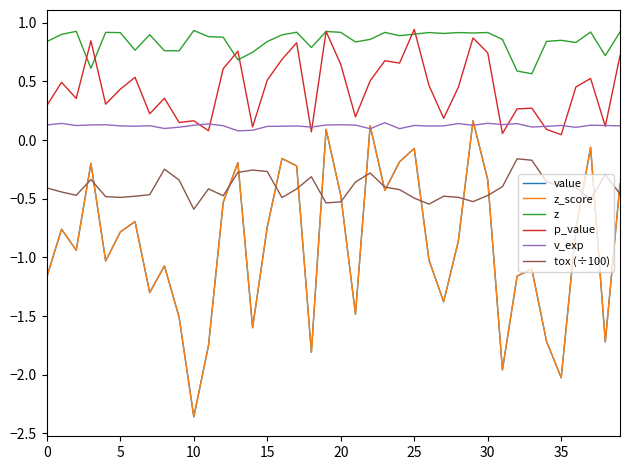

What is the sum of all p_value values?

17.6